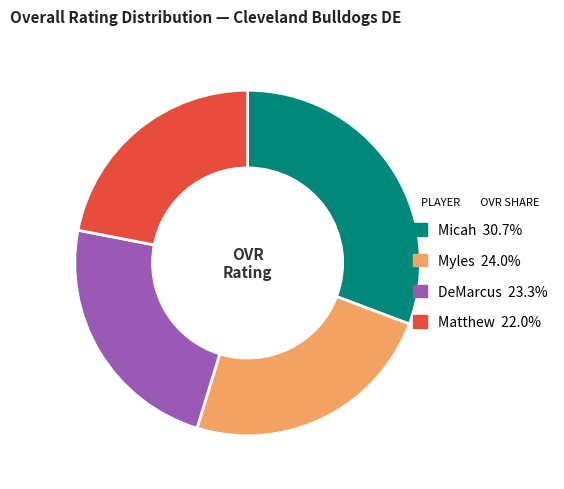

Do DeMarcus and Myles together represent more than half of the pie?

No